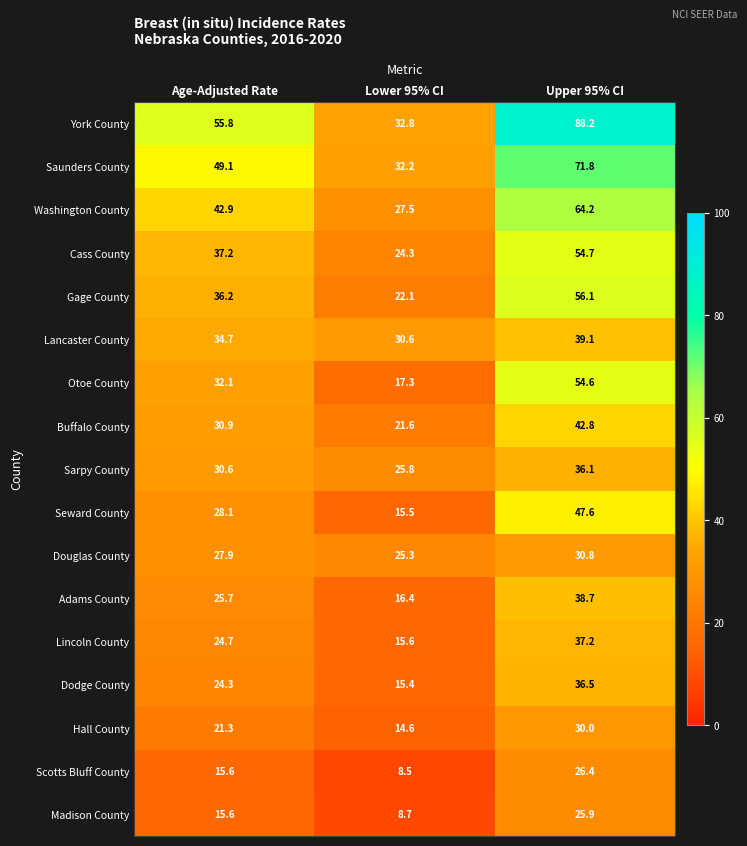

The value of Hall County at Lower 95% CI is 14.6. True or false?

True